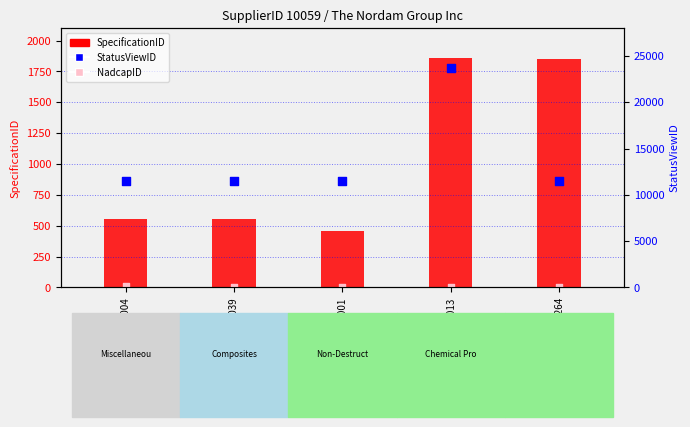

Which series contains the lowest Y value?

NadcapID